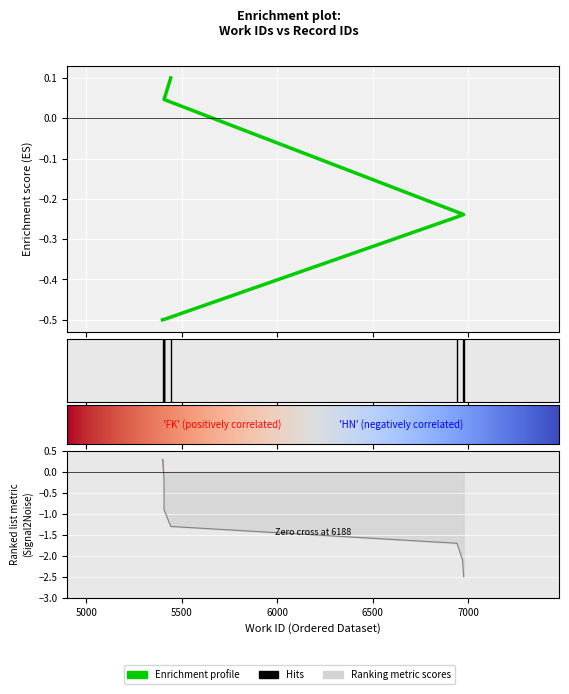

What is the change in value from 5399 to 6942?

+0.3